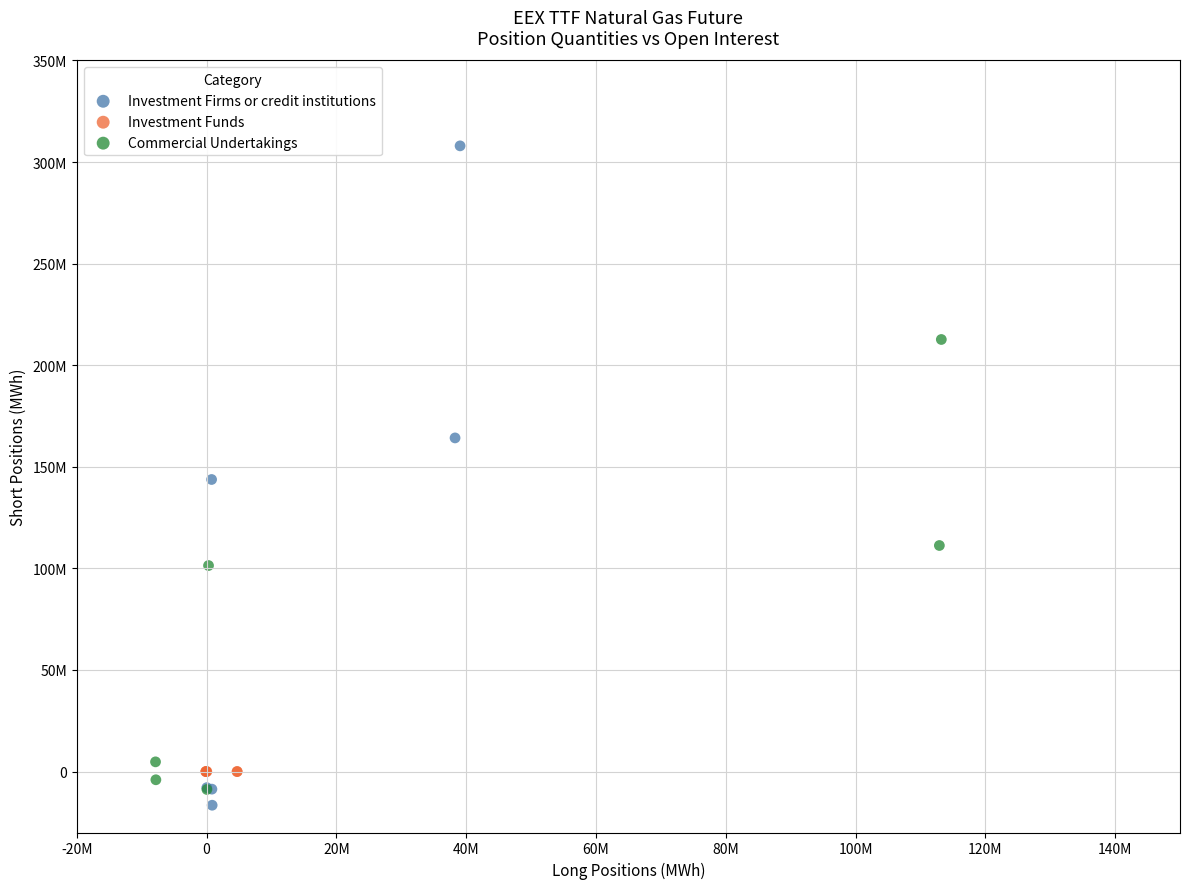

Which series reaches the maximum Y coordinate?

Investment Firms or credit institutions